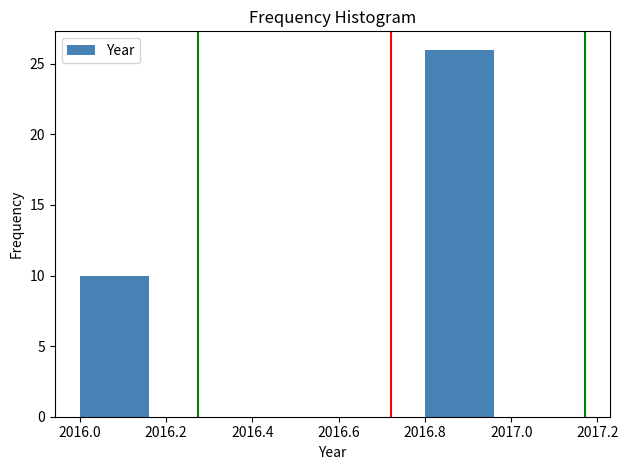

What is the height of the bar covering 2016.8 to 2017.0 on the x-axis? The values are not printed on the chart, so give them approximately, as read against the axis.

26